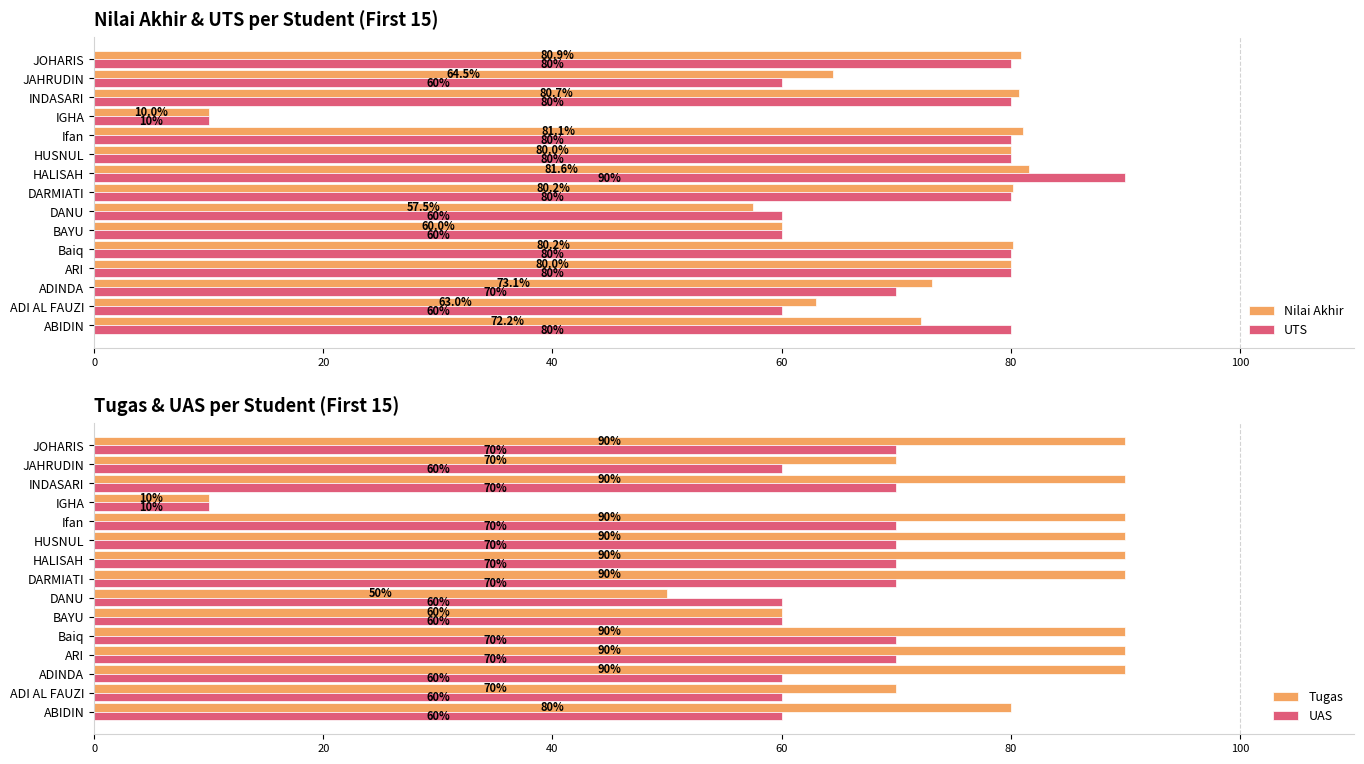

What is the highest value of the UTS series?

90.0